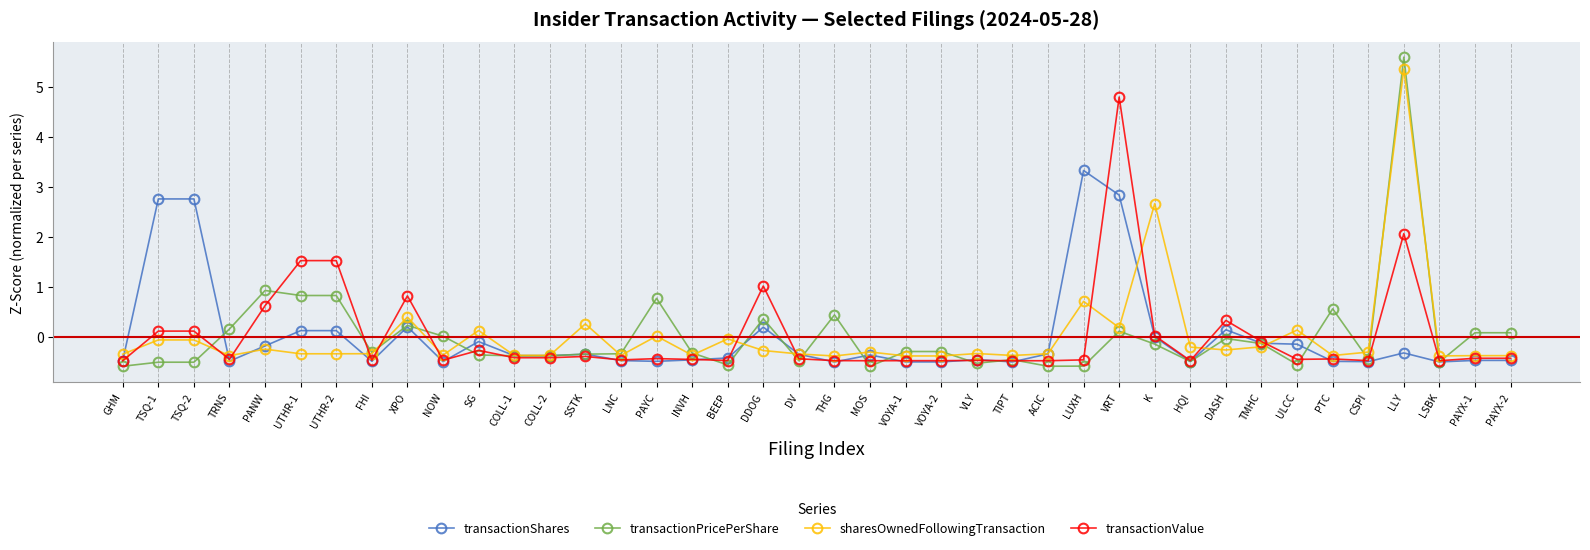

How many data points does each series have?

40